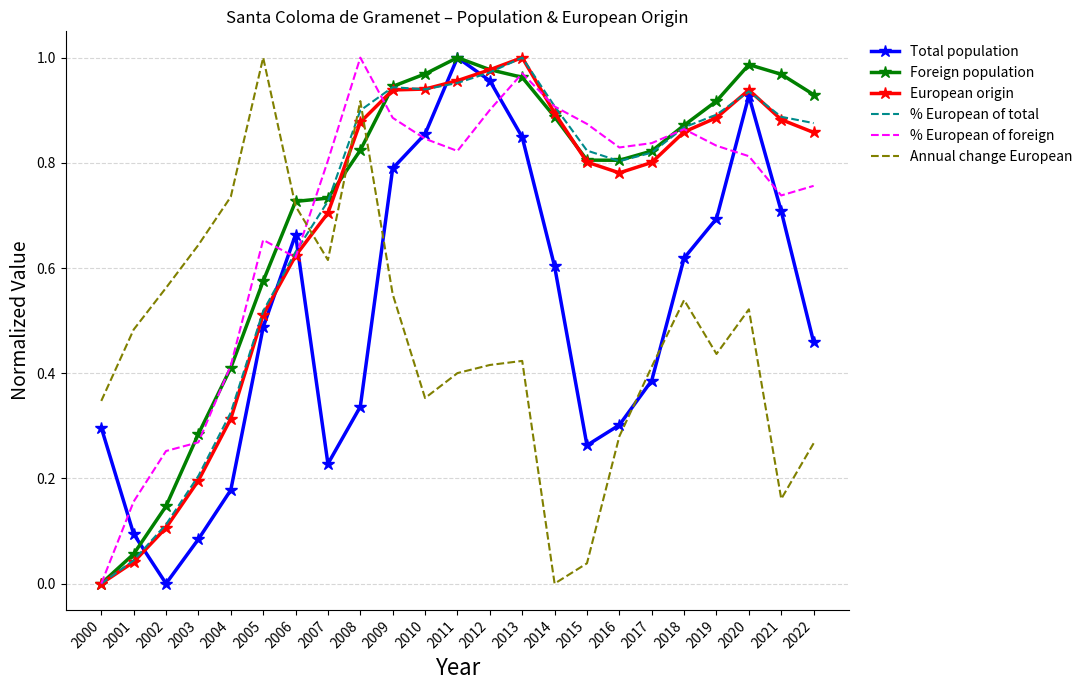

Is the value of Total population at 2015 greater than the value of European origin at 2009?

No